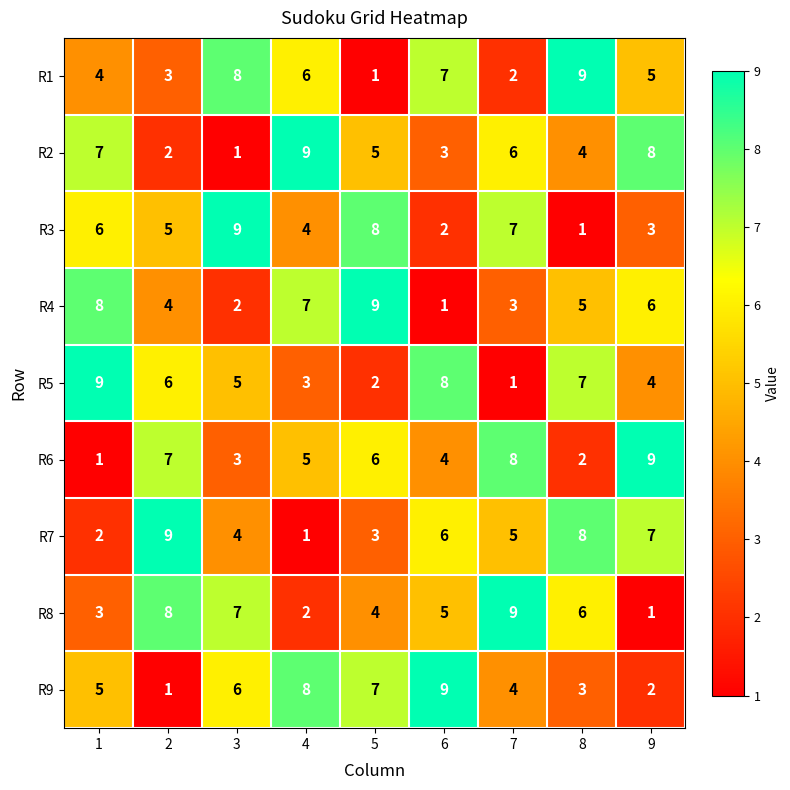

Count the R1 values in the range 3 to 7.

5